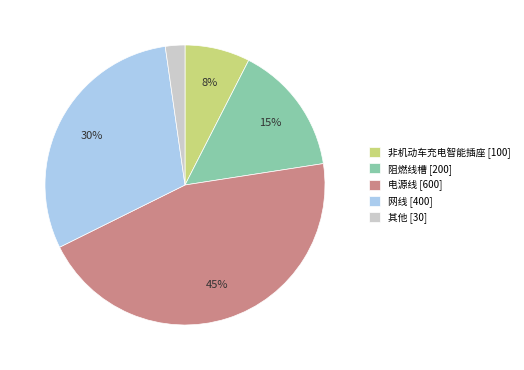

Which has a higher value, 网线 [400] or 非机动车充电智能插座 [100]?

网线 [400]